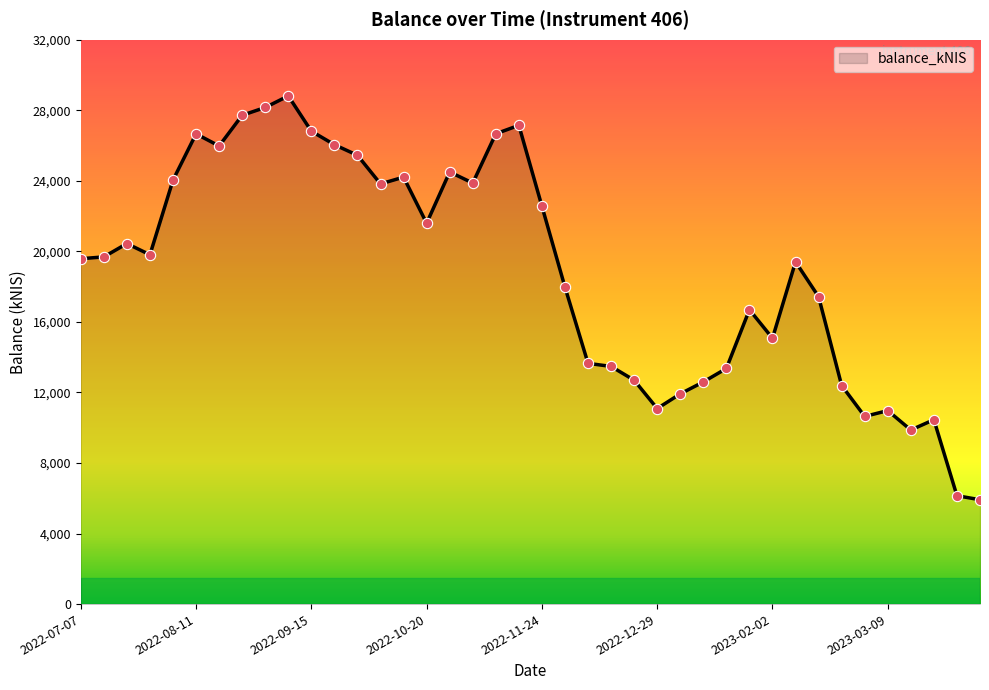

What is the maximum value shown in the chart?

28811.9